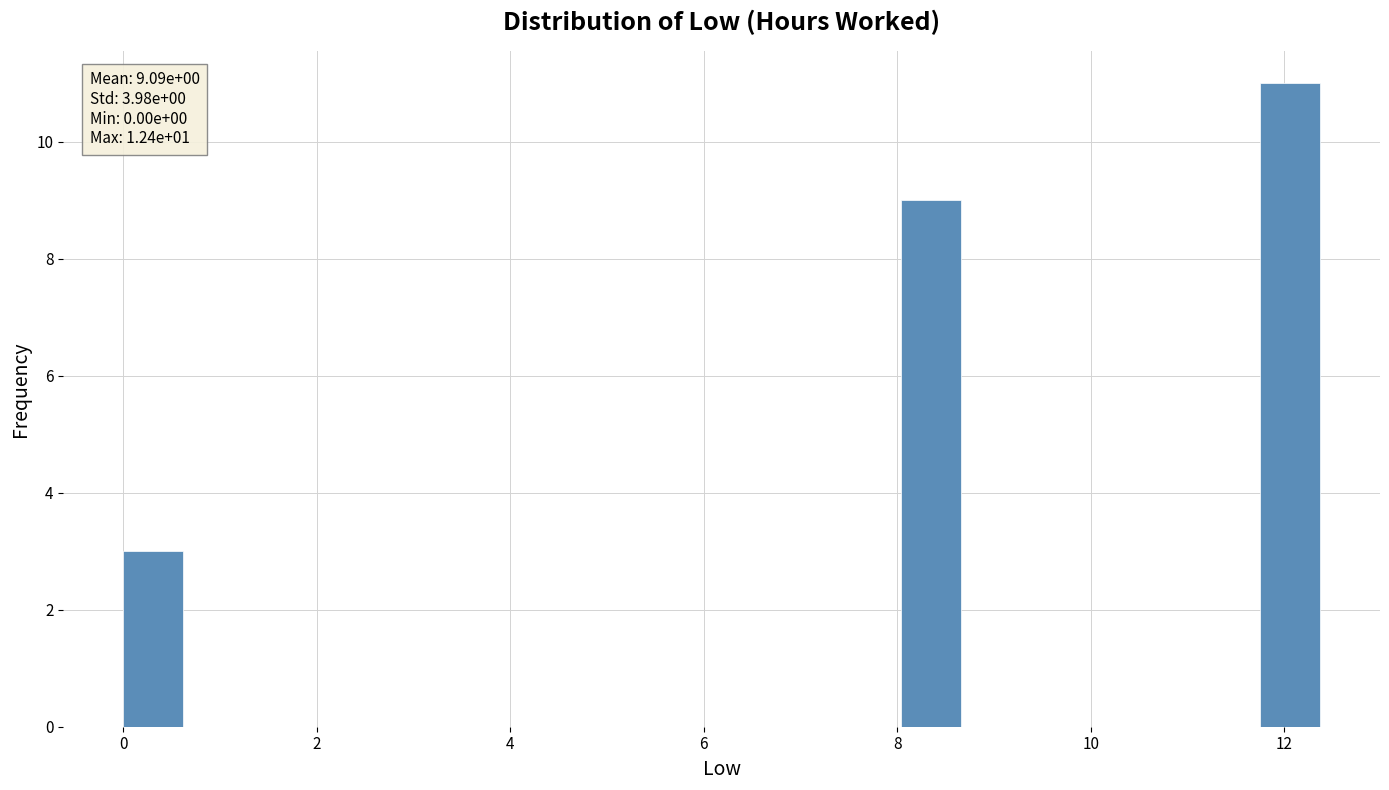

Around what value on the x-axis is the tallest bar? Give the approximate position of its centre, as read against the axis.

12.0